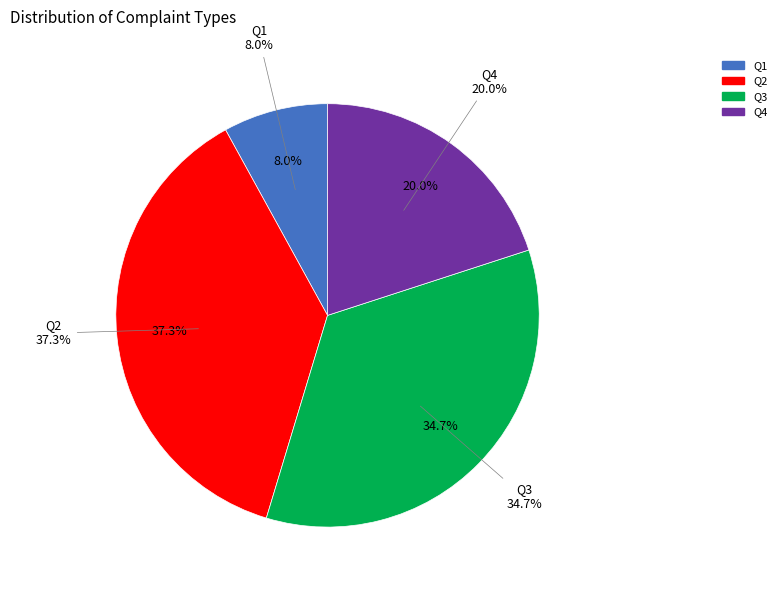

What is the total percentage of Q3 and Q2?

72.0%